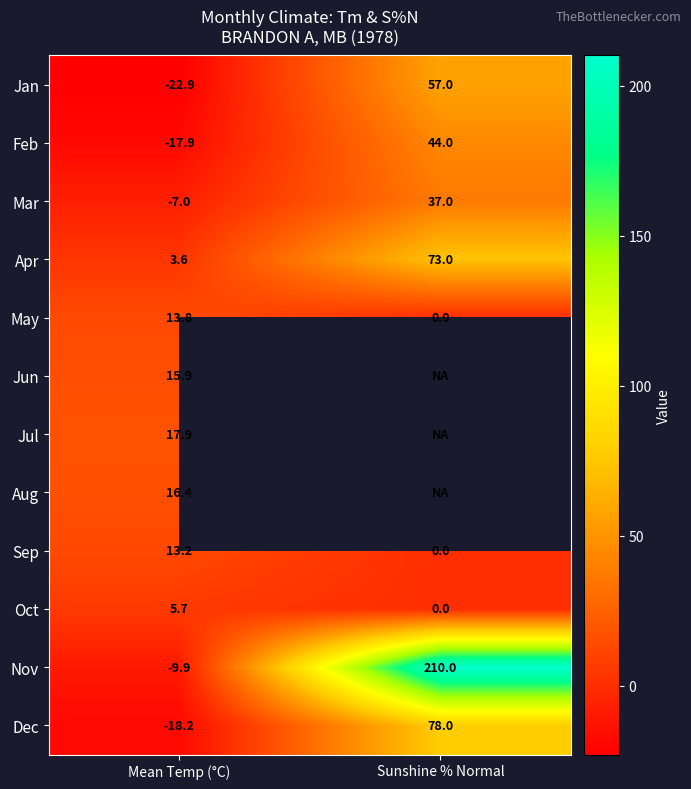

Read the Nov value at Sunshine % Normal.

210.0